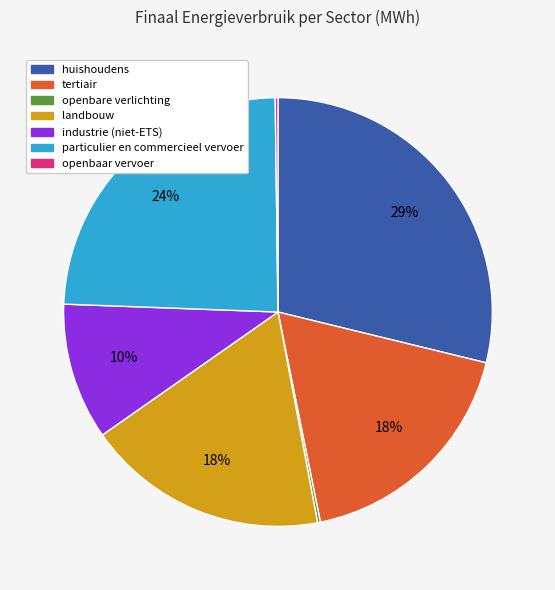

What is the largest slice in the pie chart?

huishoudens